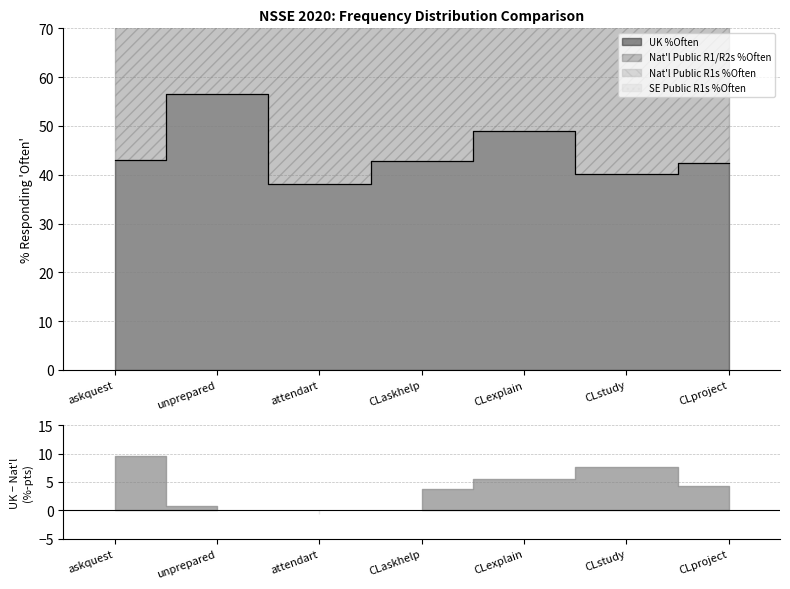

How many data points in UK %Often are less than 42?

2